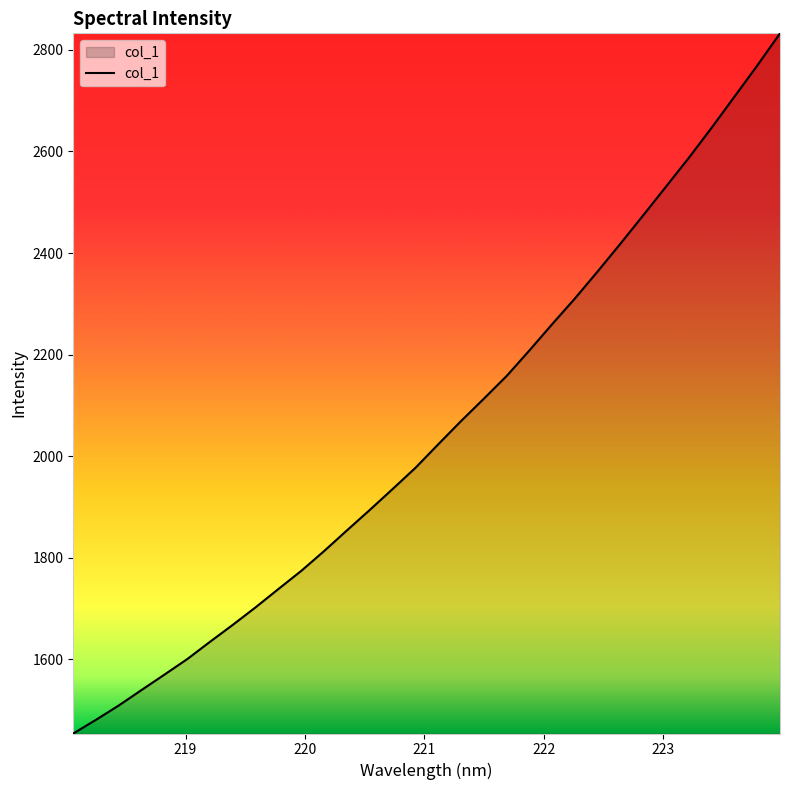

What is the minimum value shown in the chart?

1454.3